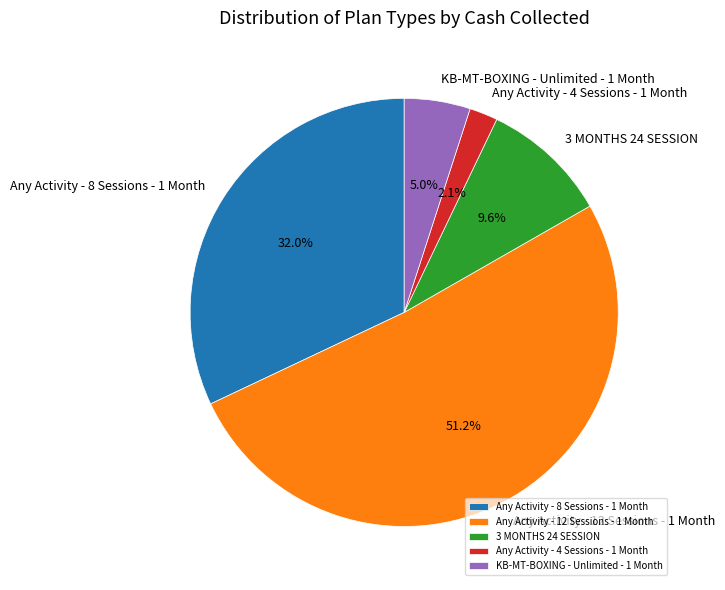

Which slice is the smallest?

Any Activity - 4 Sessions - 1 Month